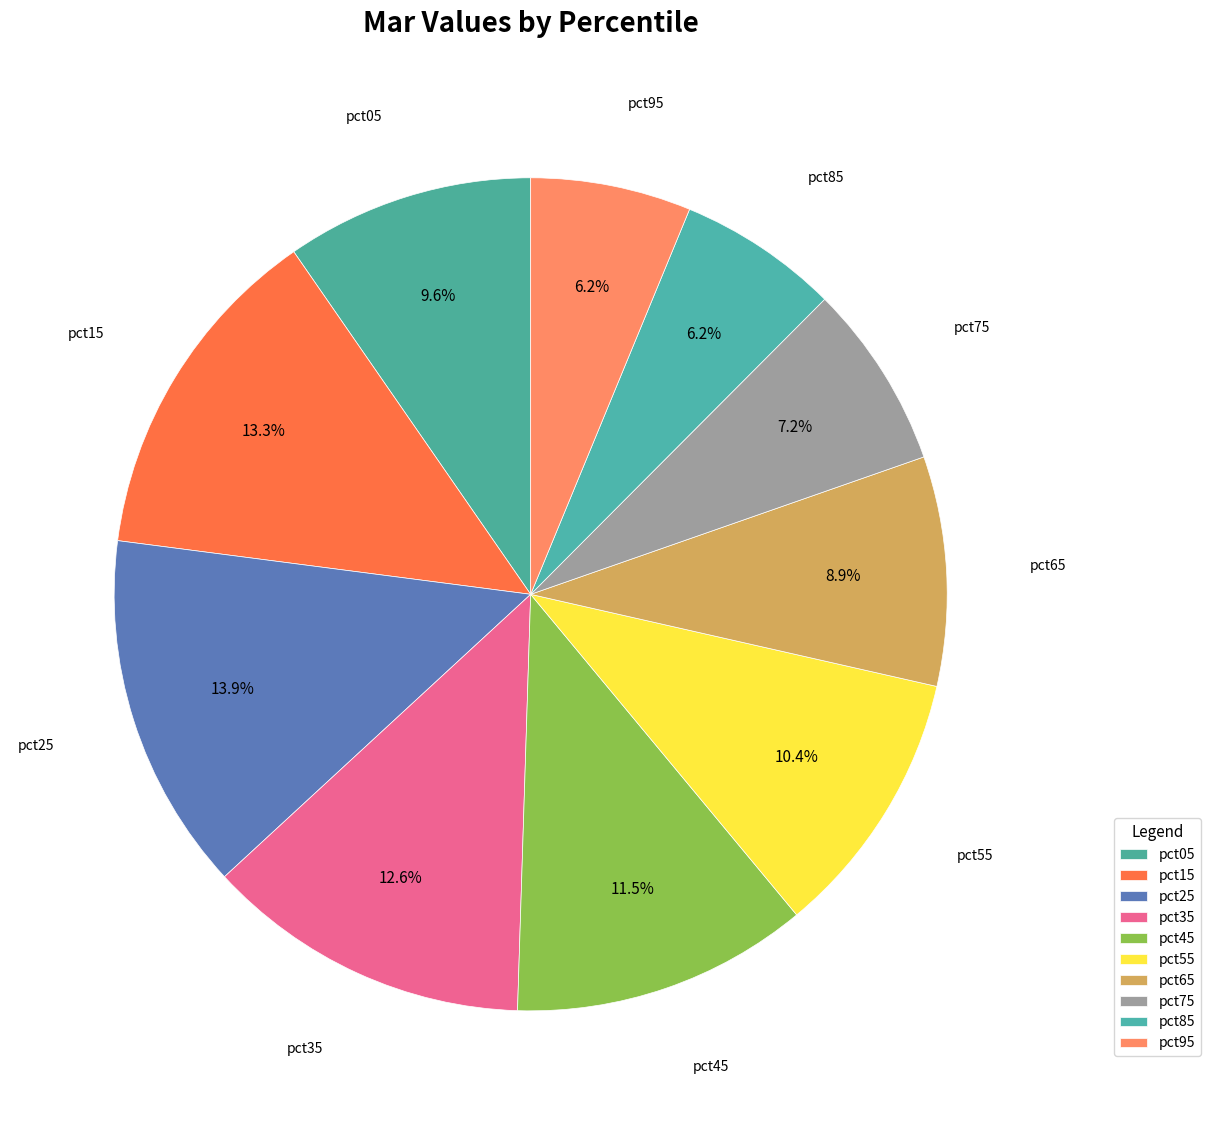

To the nearest percent, what percentage of the pie is pct95?

6%